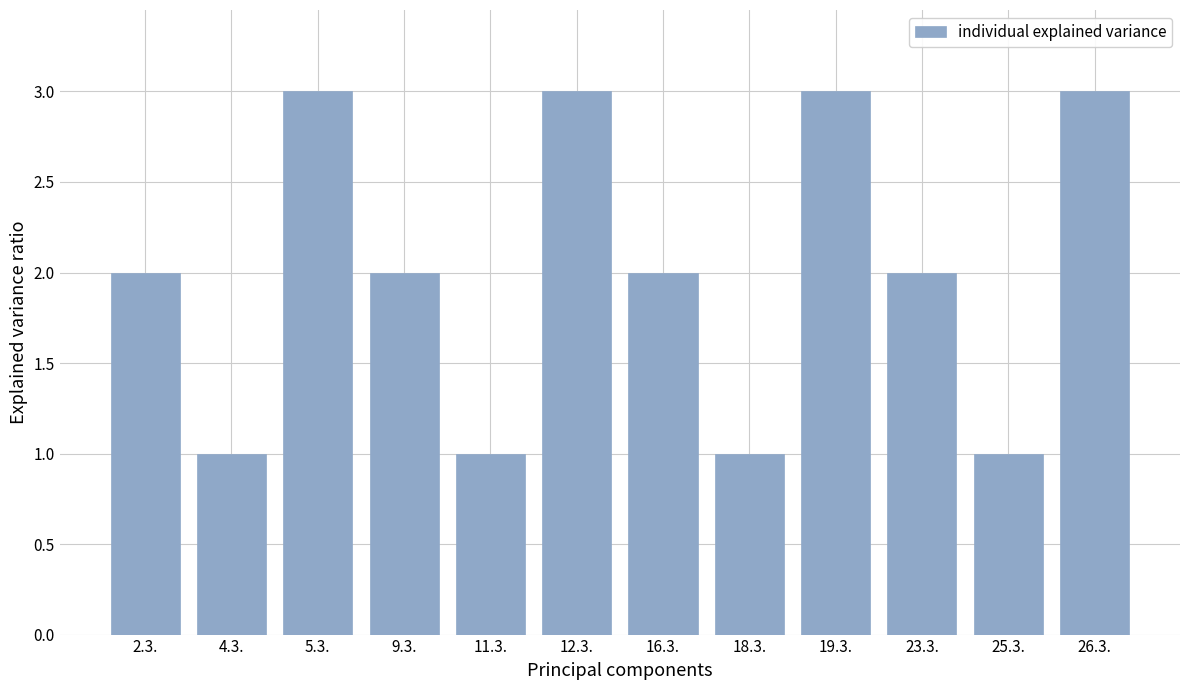

Count the values in the range 1 to 3.

12